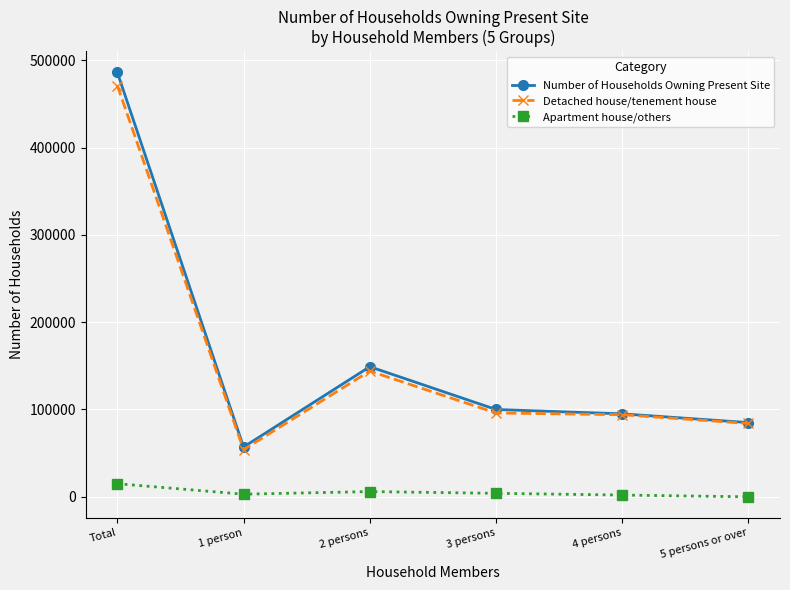

The value of Number of Households Owning Present Site at Total is 640299. True or false?

False